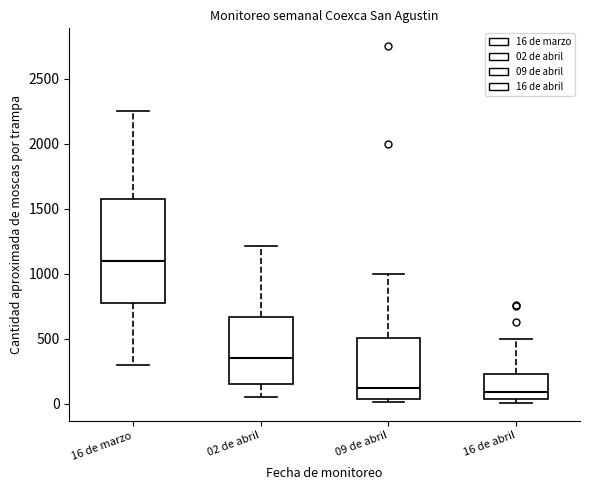

Comparing the boxes themselves (not the whiskers), which one is the tallest?

16 de marzo